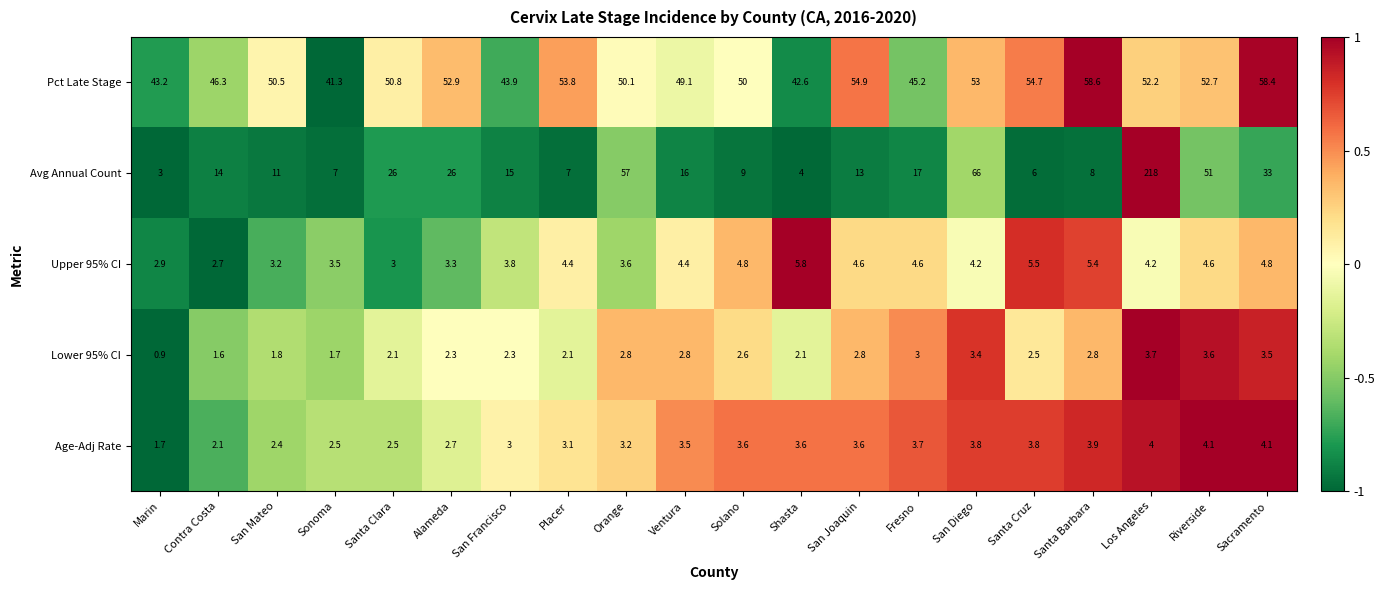

What is the maximum value shown in the chart?

218.0